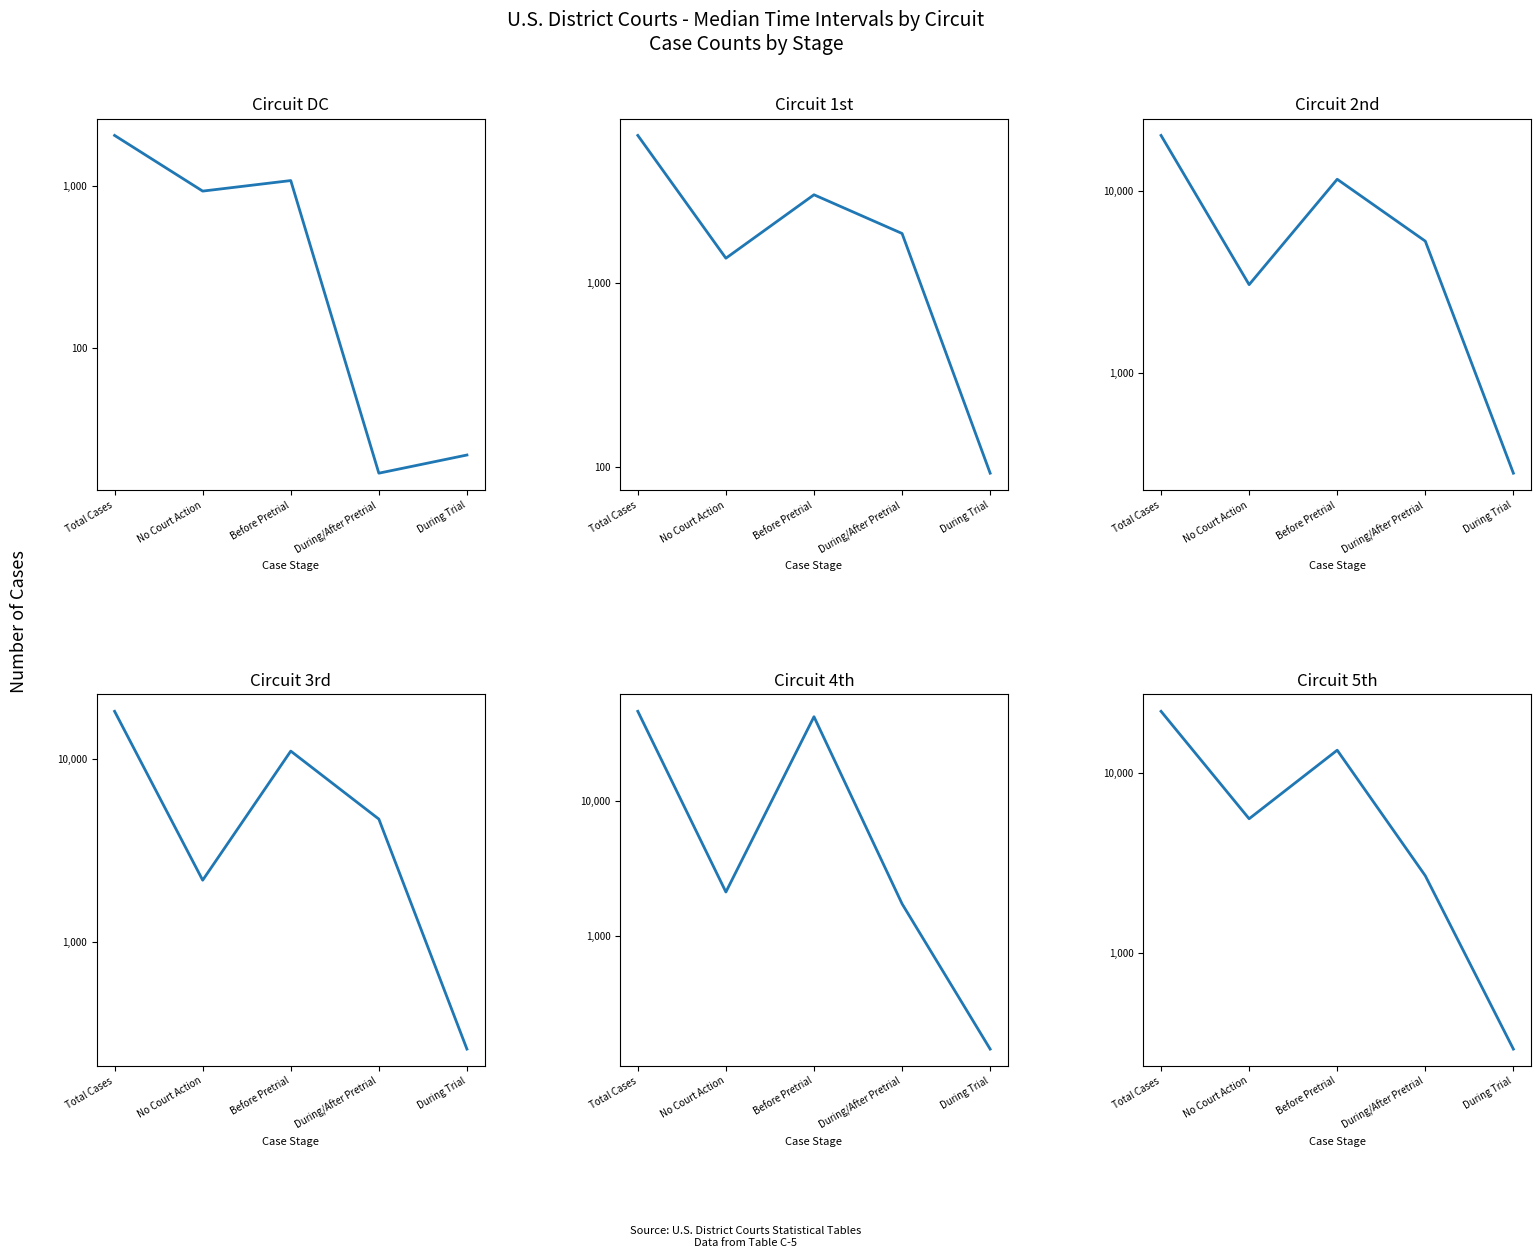

What is the minimum value shown in the chart?

17